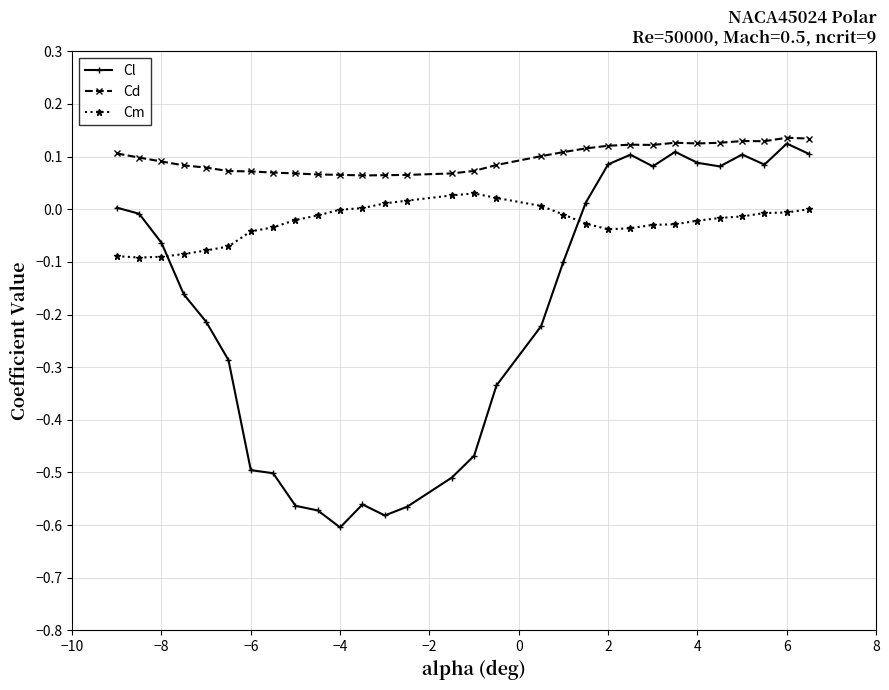

Count the number of data series in this chart.

3